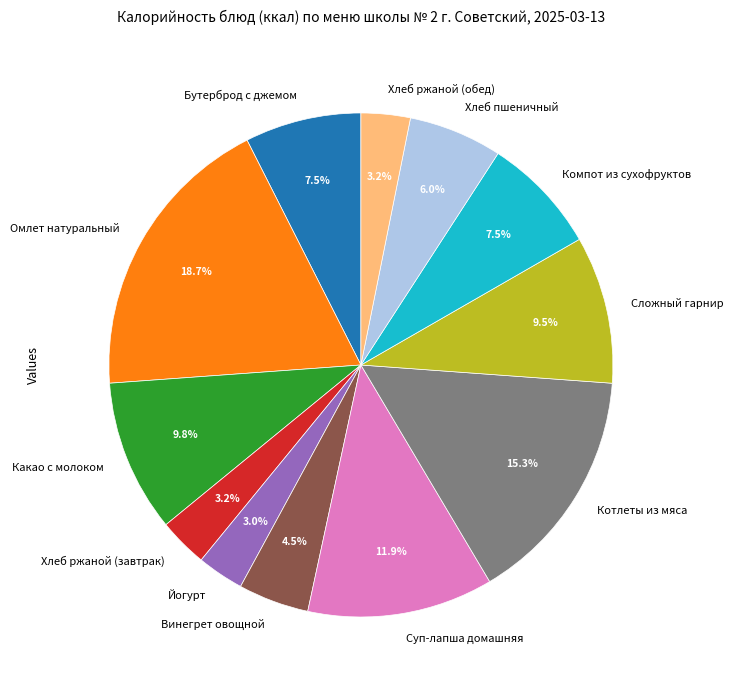

How many slices are in this pie chart?

12